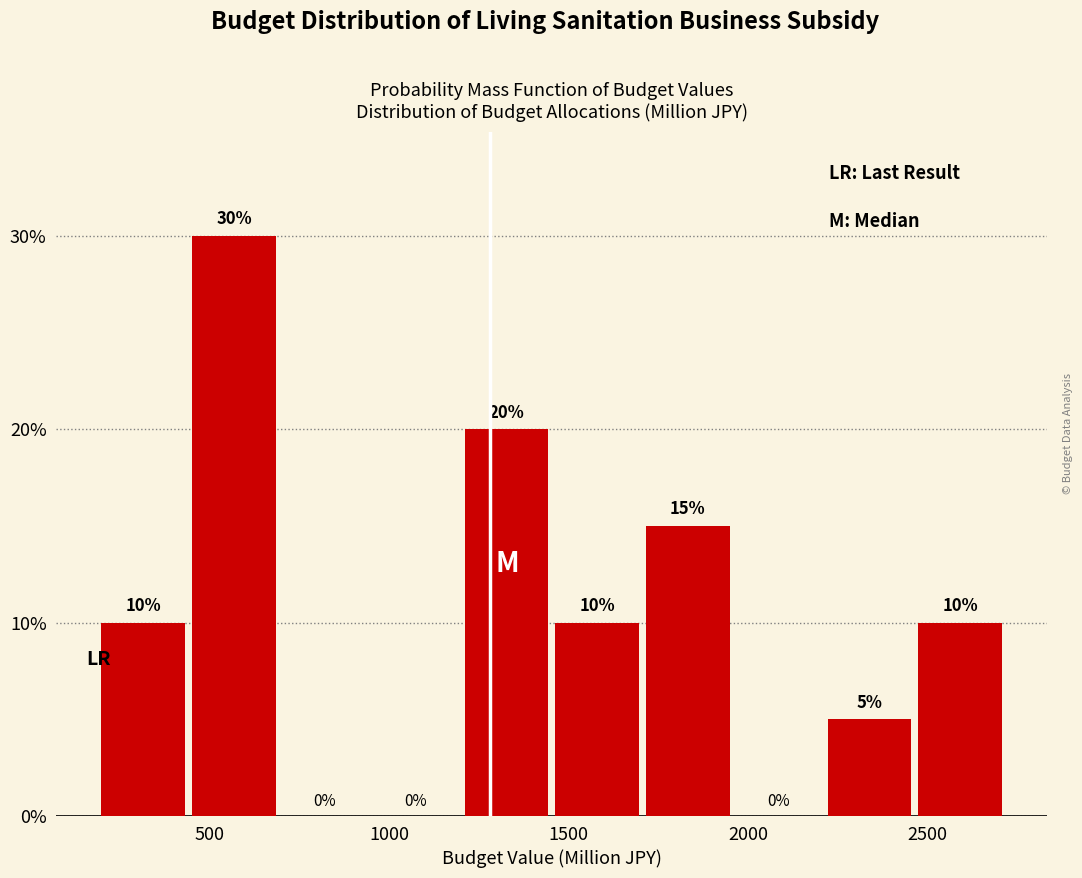

Reading left to right, list every bar in this chart as the range it spans on the x-axis followed by its height. The bar edges are not printed on the chart, so give them approximately, as read against the axis.

200 to 450: 10
450 to 700: 30
700 to 950: 0
950 to 1200: 0
1200 to 1450: 20
1450 to 1700: 10
1700 to 1950: 15
1950 to 2200: 0
2200 to 2500: 5
2500 to 2750: 10